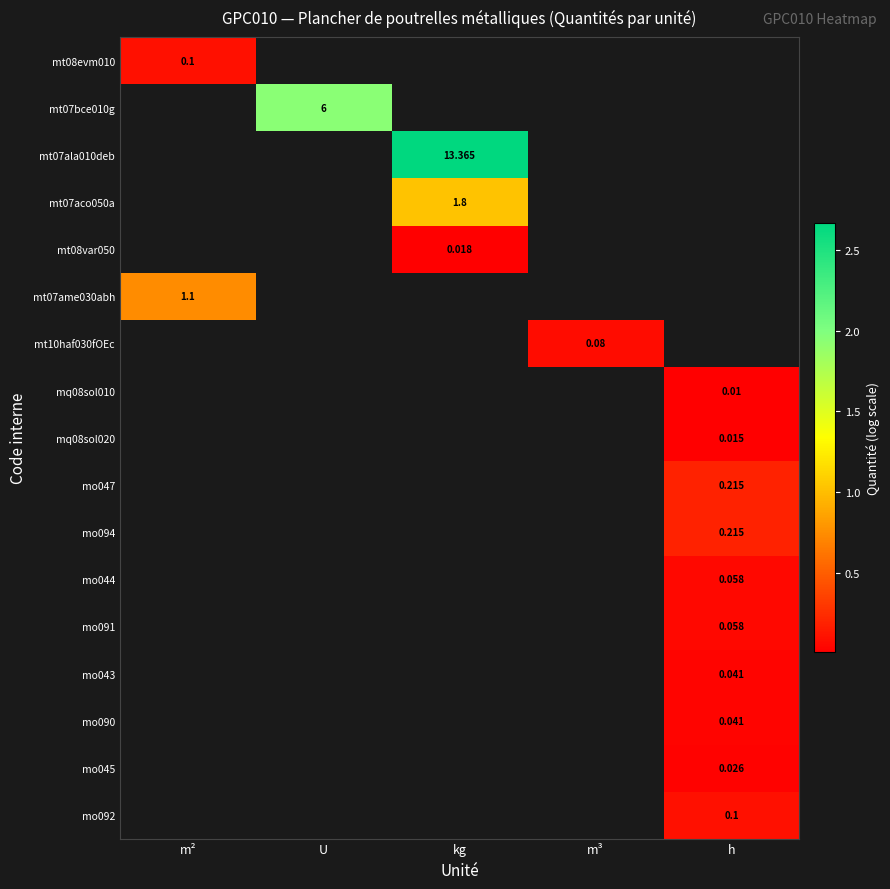

Between m³ and h, which is larger?

h